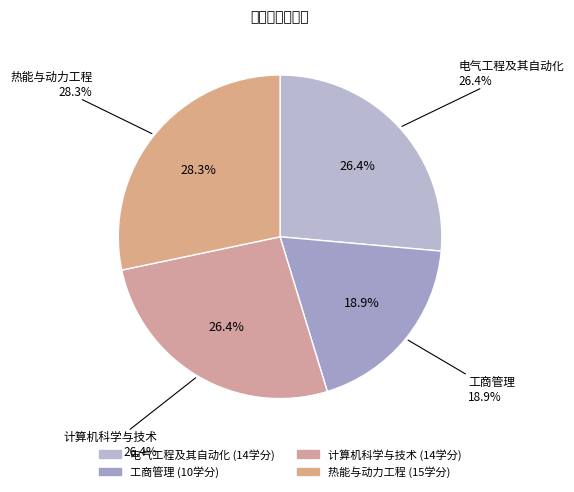

The 热能与动力工程 slice represents 35% of the pie. True or false?

False